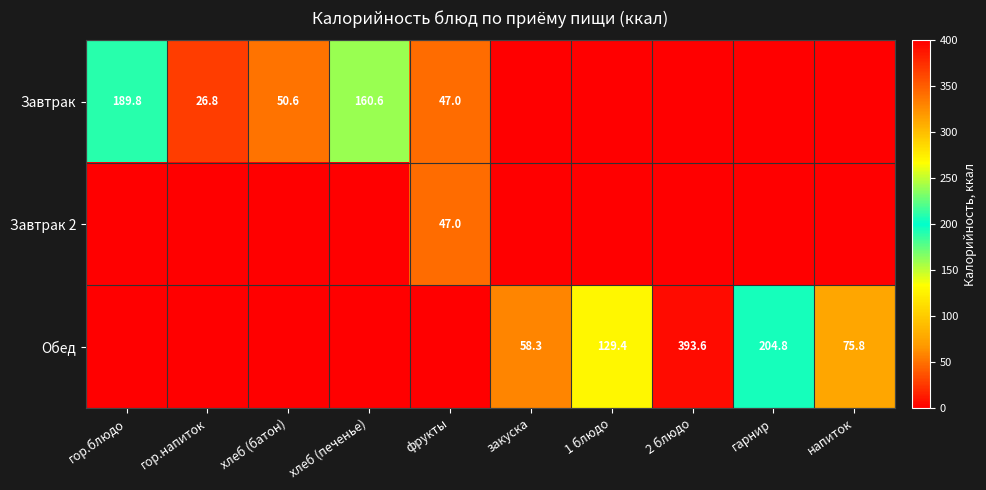

Count the number of data series in this chart.

3